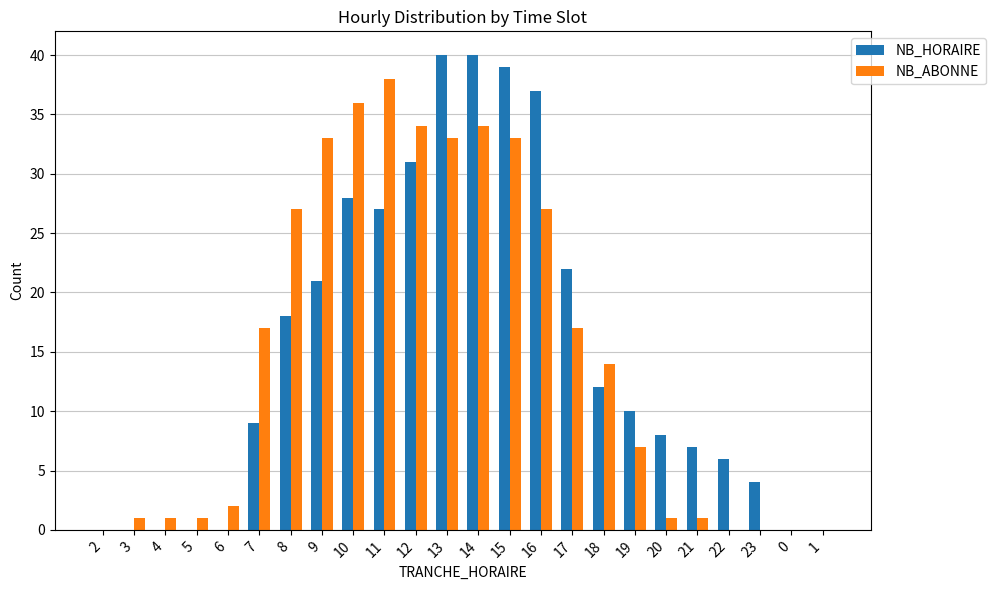

Is it true that NB_HORAIRE equals 25 at 3?

False